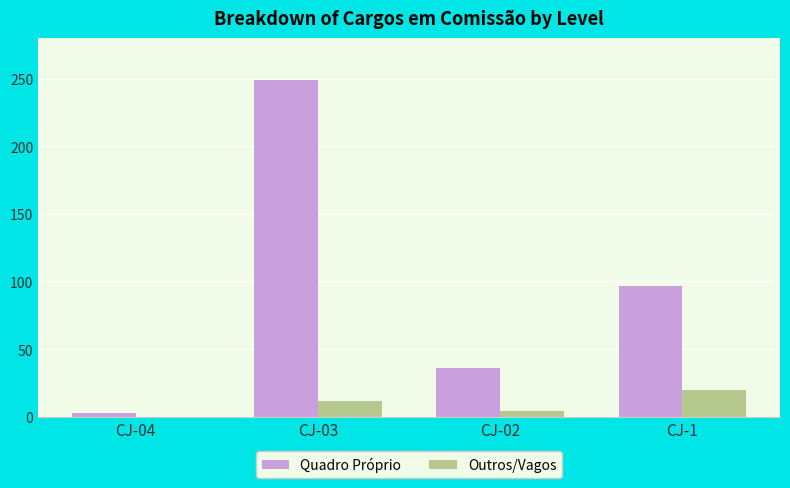

Which series changed the most between CJ-02 and CJ-1?

Quadro Próprio